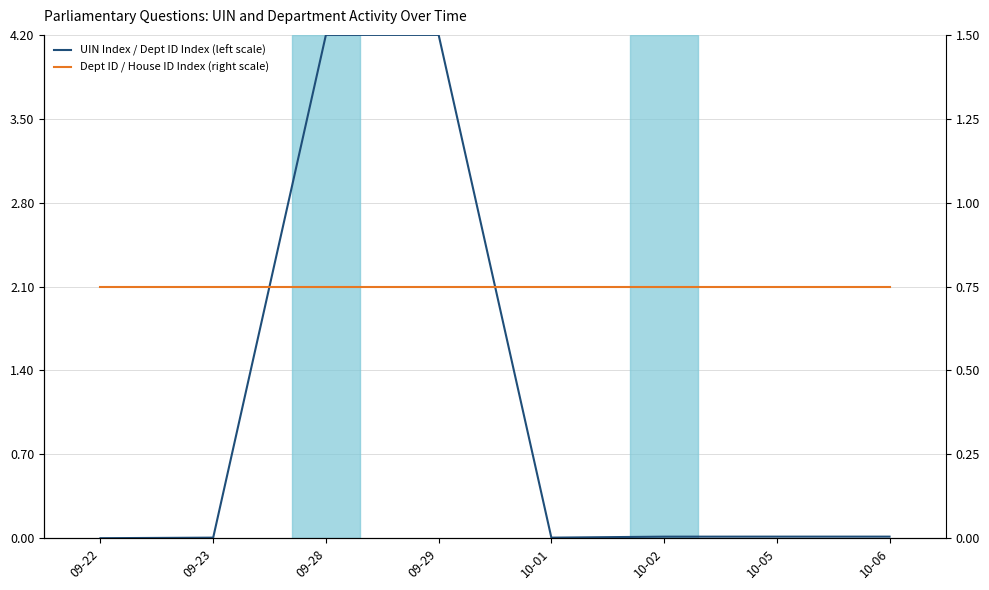

What is the label of the 3rd point from the left?

09-28